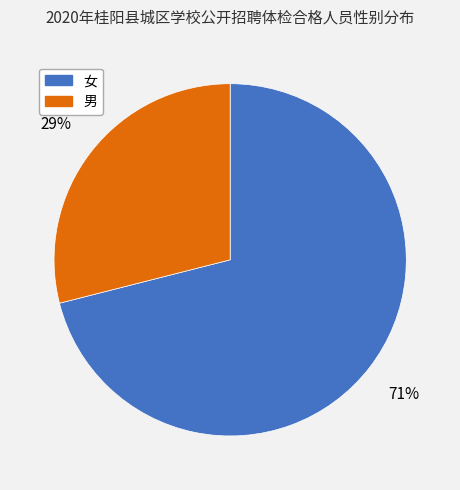

Count the number of slices in the pie.

2